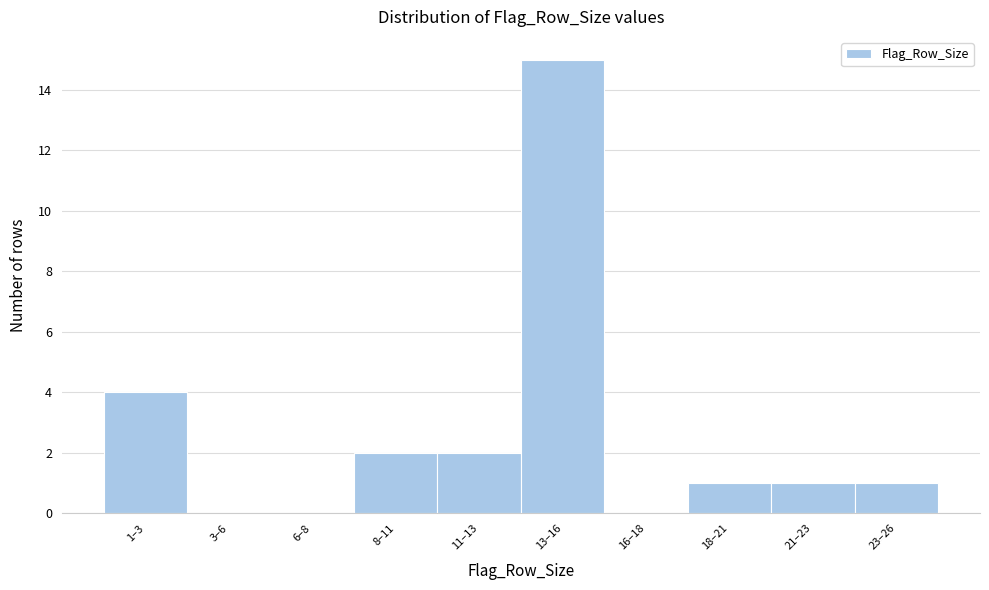

Reading left to right, list all the values displayed in this chart.

1–3=4	3–6=0	6–8=0	8–11=2	11–13=2	13–16=15	16–18=0	18–21=1	21–23=1	23–26=1